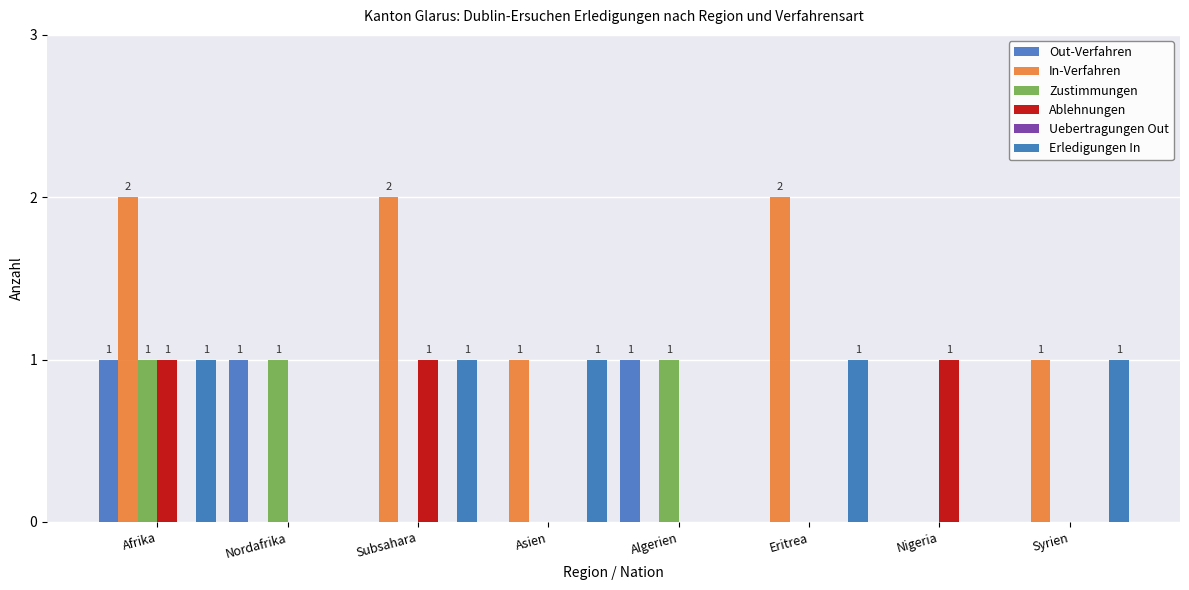

How many data points does each series have?

8